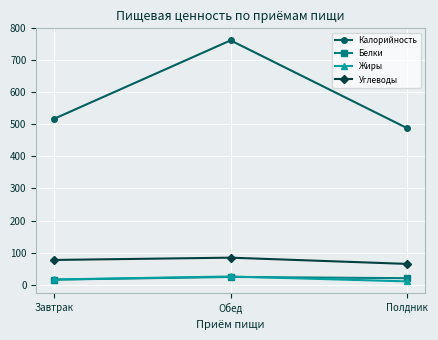

What is the label of the 2nd point from the right?

Обед